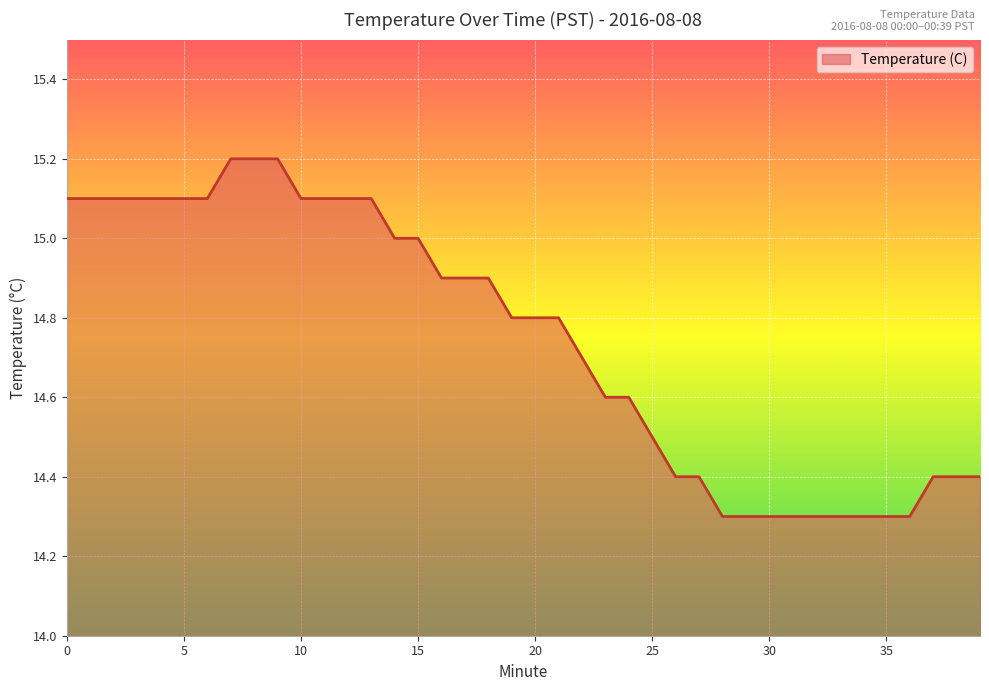

What is the difference between the maximum and minimum values?

0.9